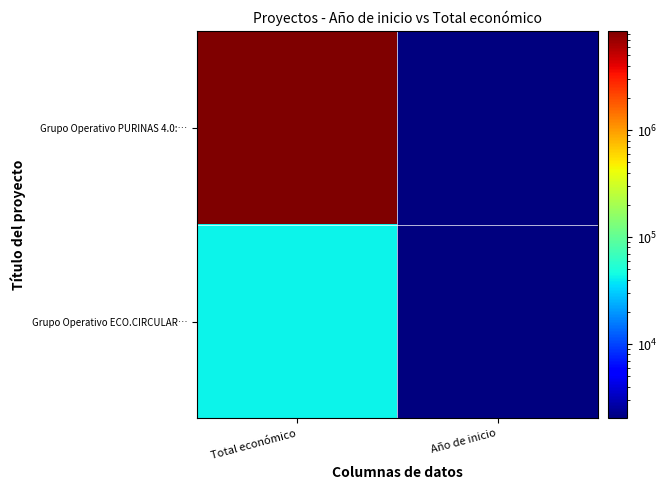

List the series in order of their peak value, highest first.

Grupo Operativo PURINAS 4.0:…, Grupo Operativo ECO.CIRCULAR…